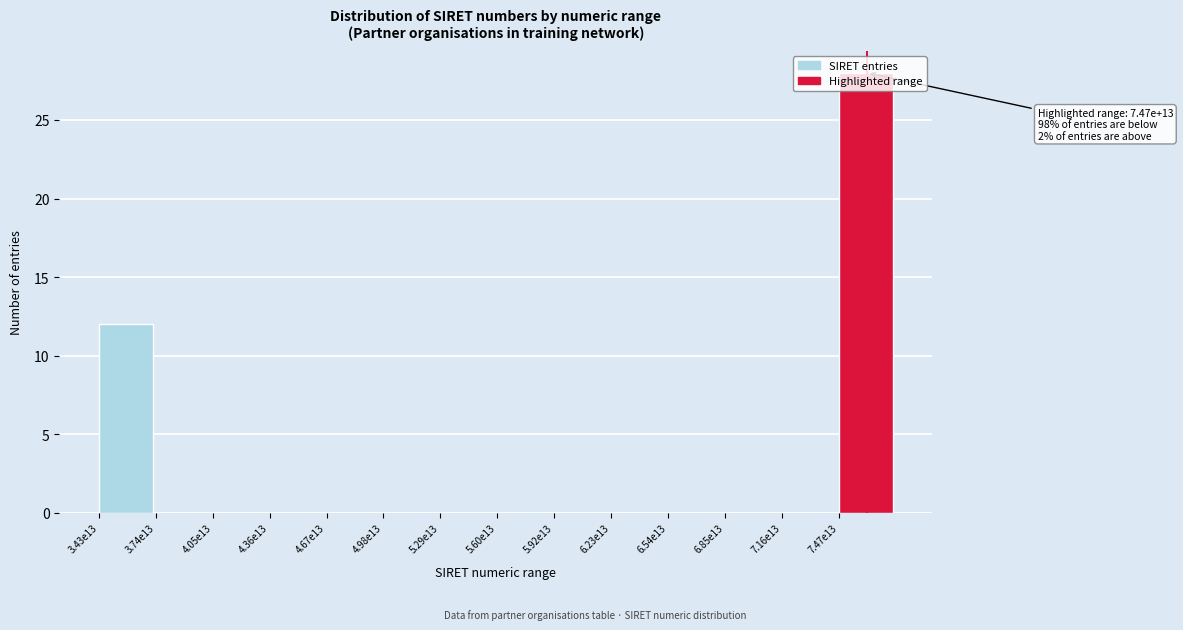

Where is the data nearest to the value 14?

3.43e13